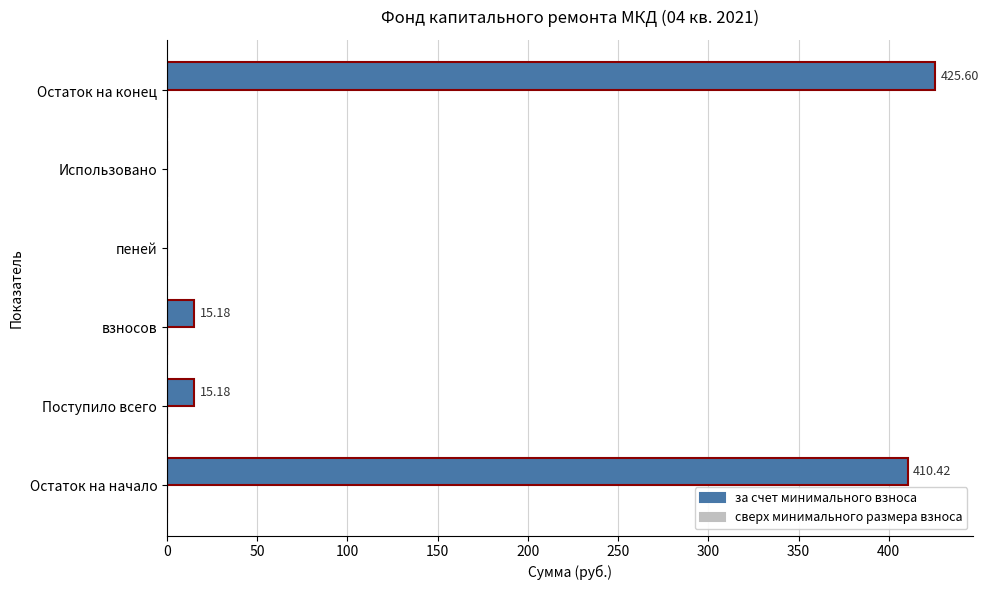

Between Использовано and Остаток на конец, which is larger?

Остаток на конец